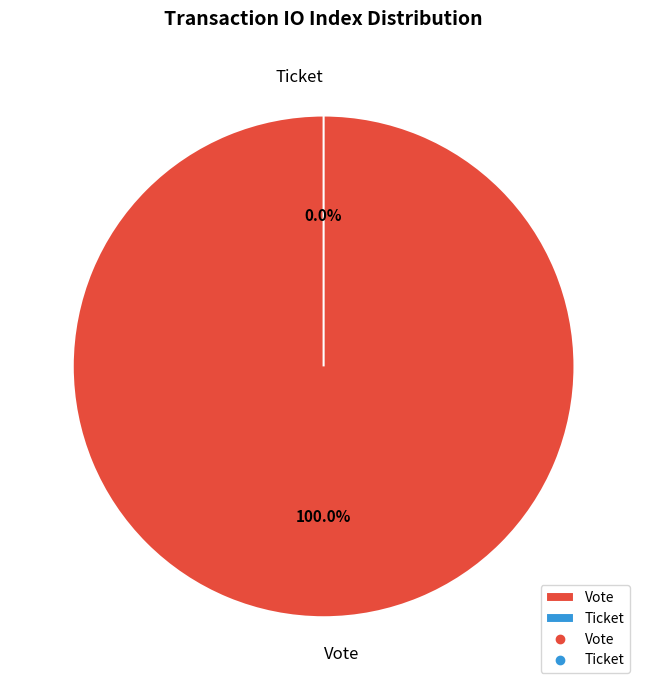

Which category has the smallest portion of the pie?

Ticket